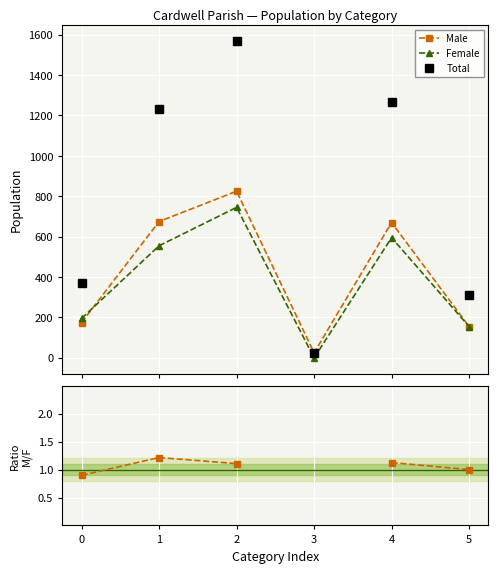

At how many categories does at least one series exceed 44?

5